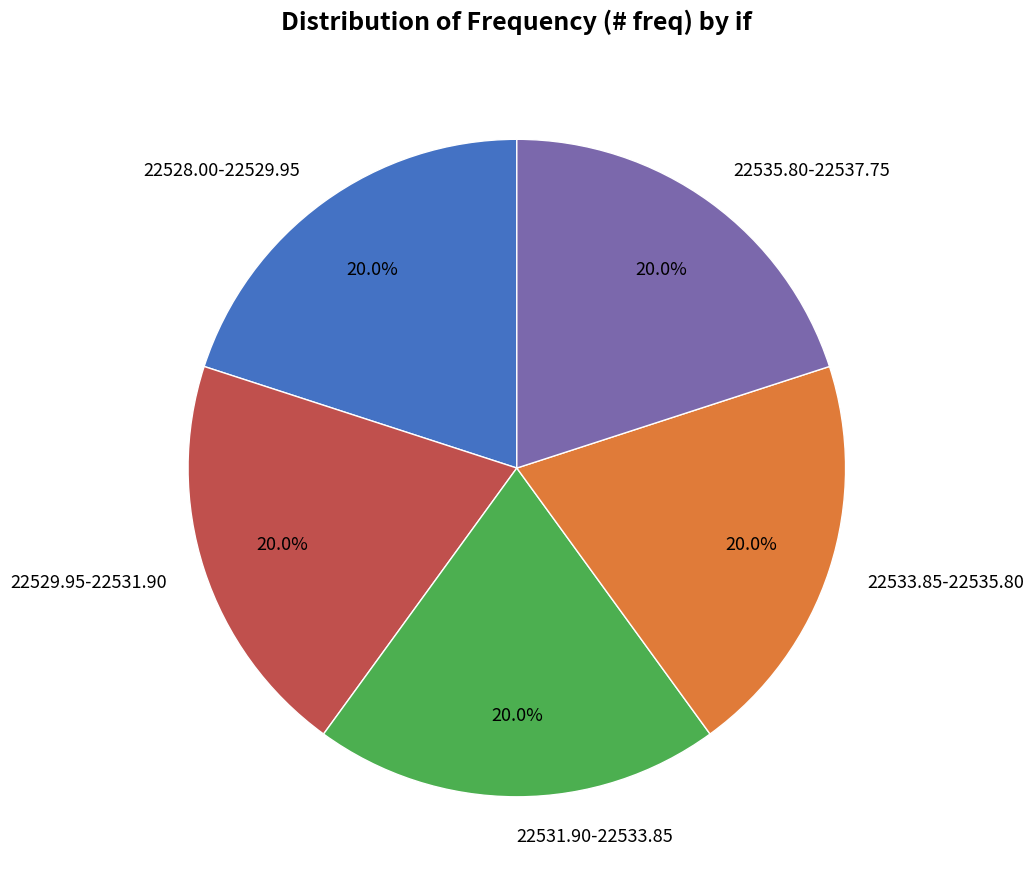

What portion of the pie excludes 22528.00-22529.95?

80.0%